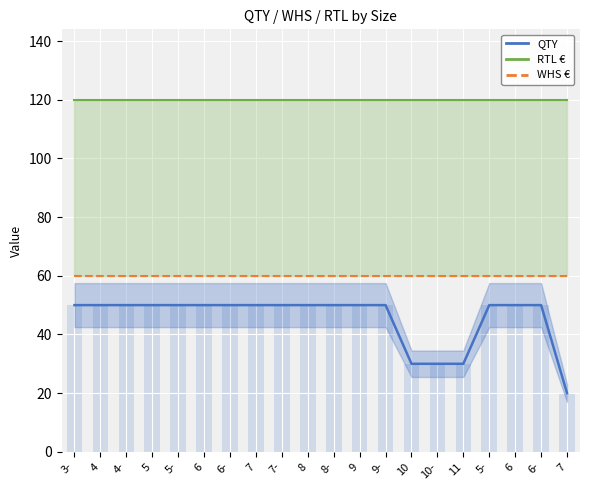

What is the value of the QTY bar at the 8th from the left?

50